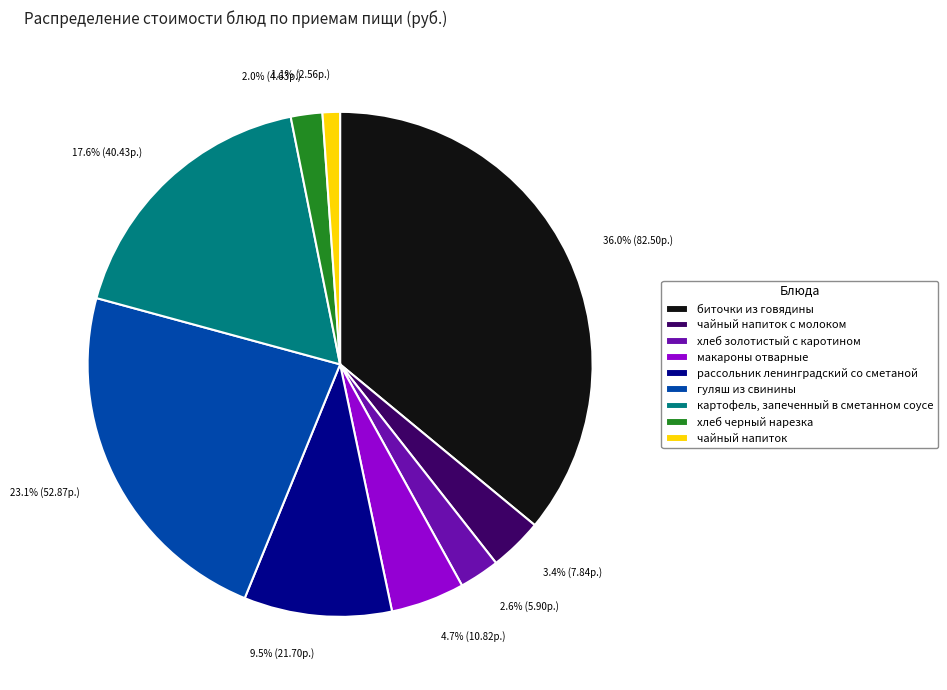

How many segments does this pie chart have?

9